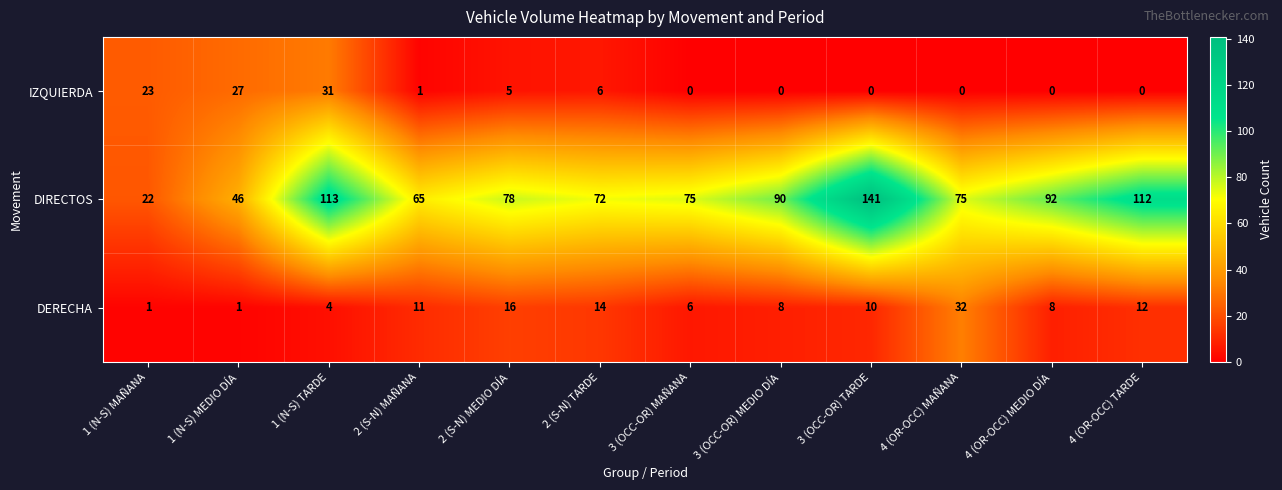

Rank the series at 4 (OR-OCC) TARDE from highest to lowest value.

DIRECTOS, DERECHA, IZQUIERDA